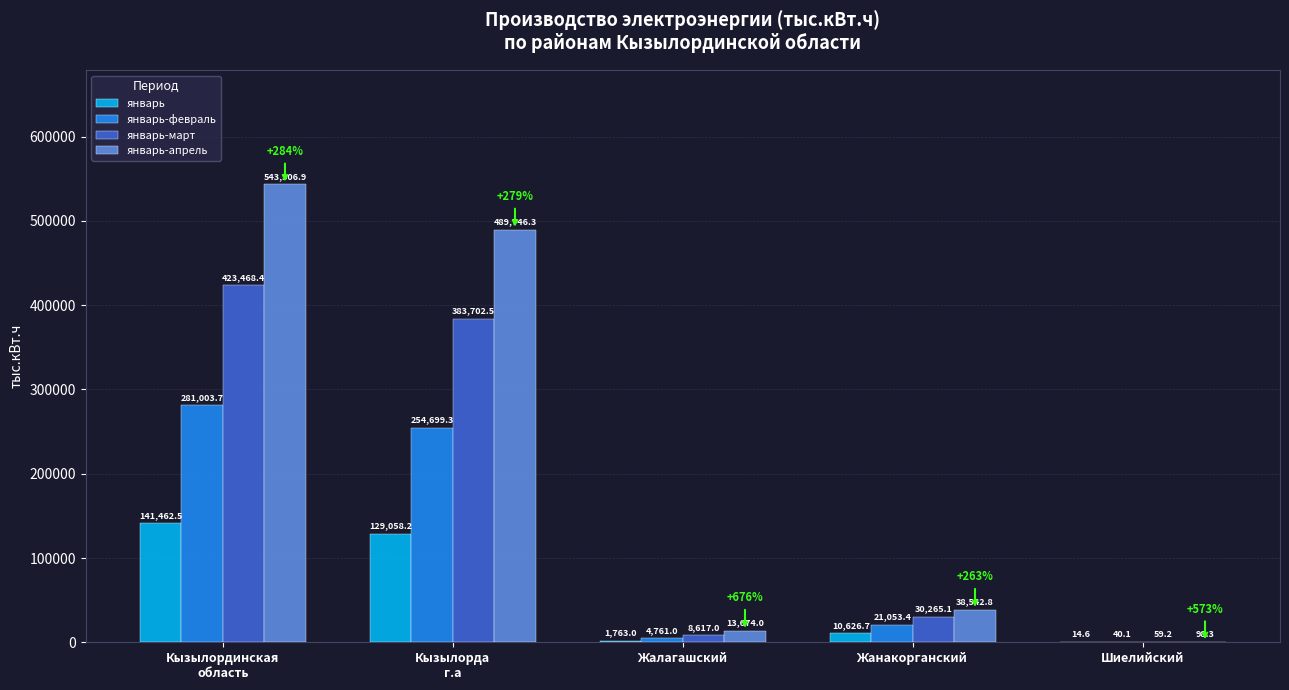

Is the value of январь at Жалагашский greater than the value of январь-март at Жалагашский?

No